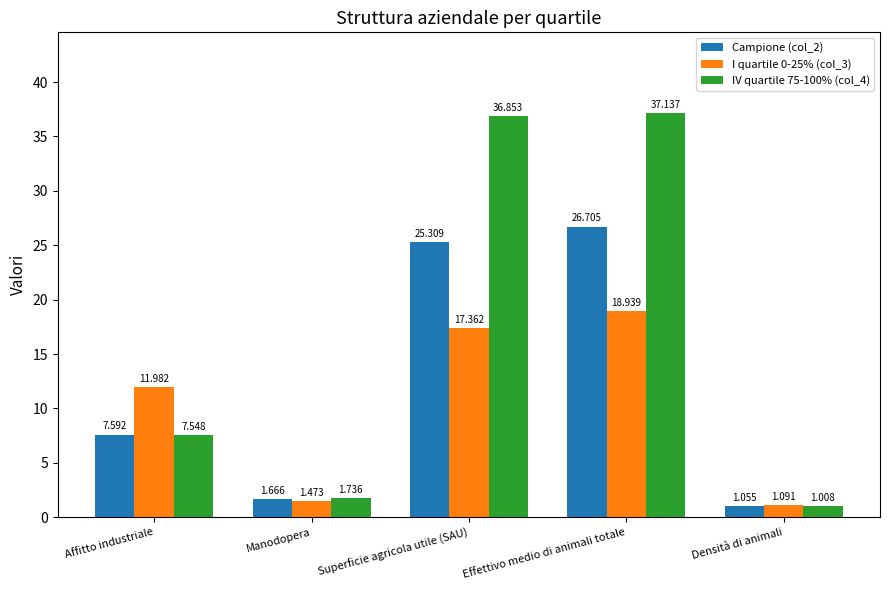

How many data points in Campione (col_2) are less than 7?

2